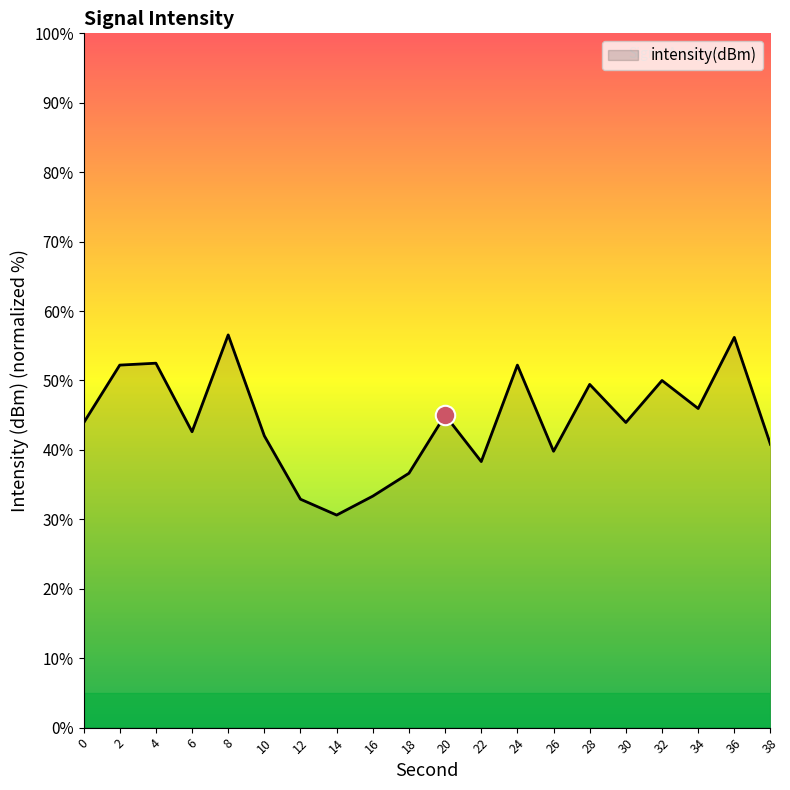

Count the number of categories in the chart.

20